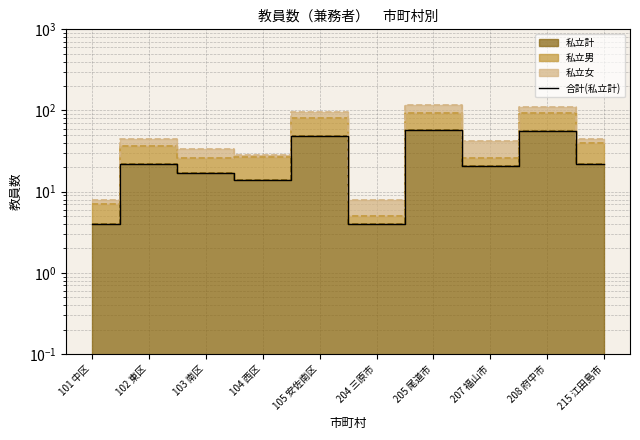

What is the change in value from 102 東区 to 205 尾道市?

+36